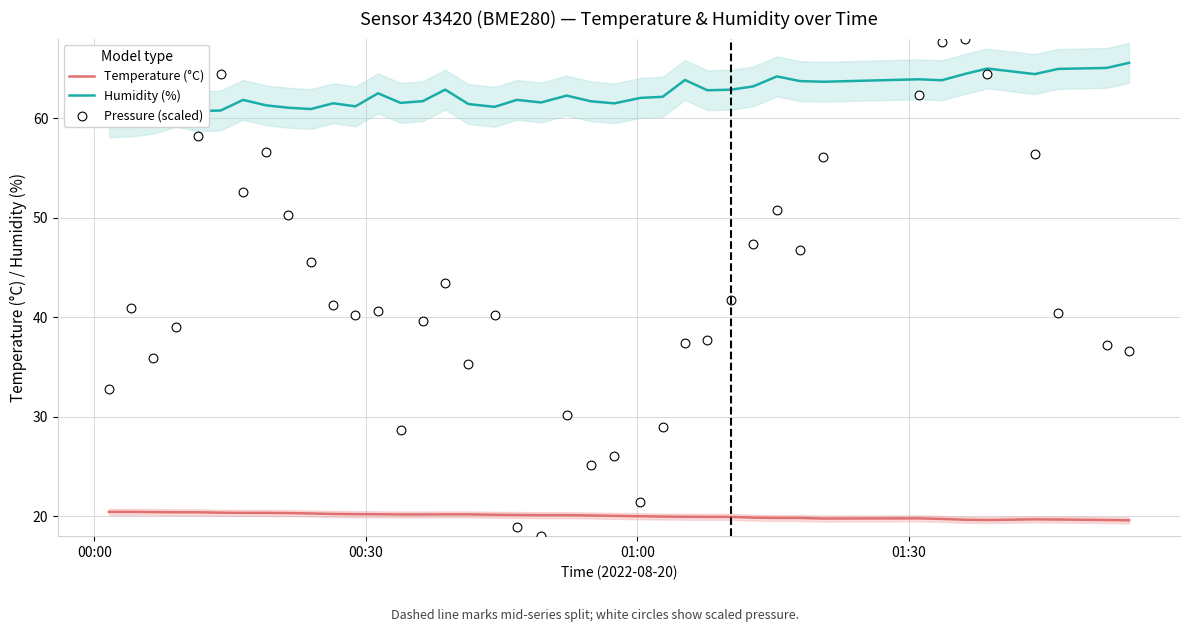

Which series has the largest total across all categories?

Humidity (%)